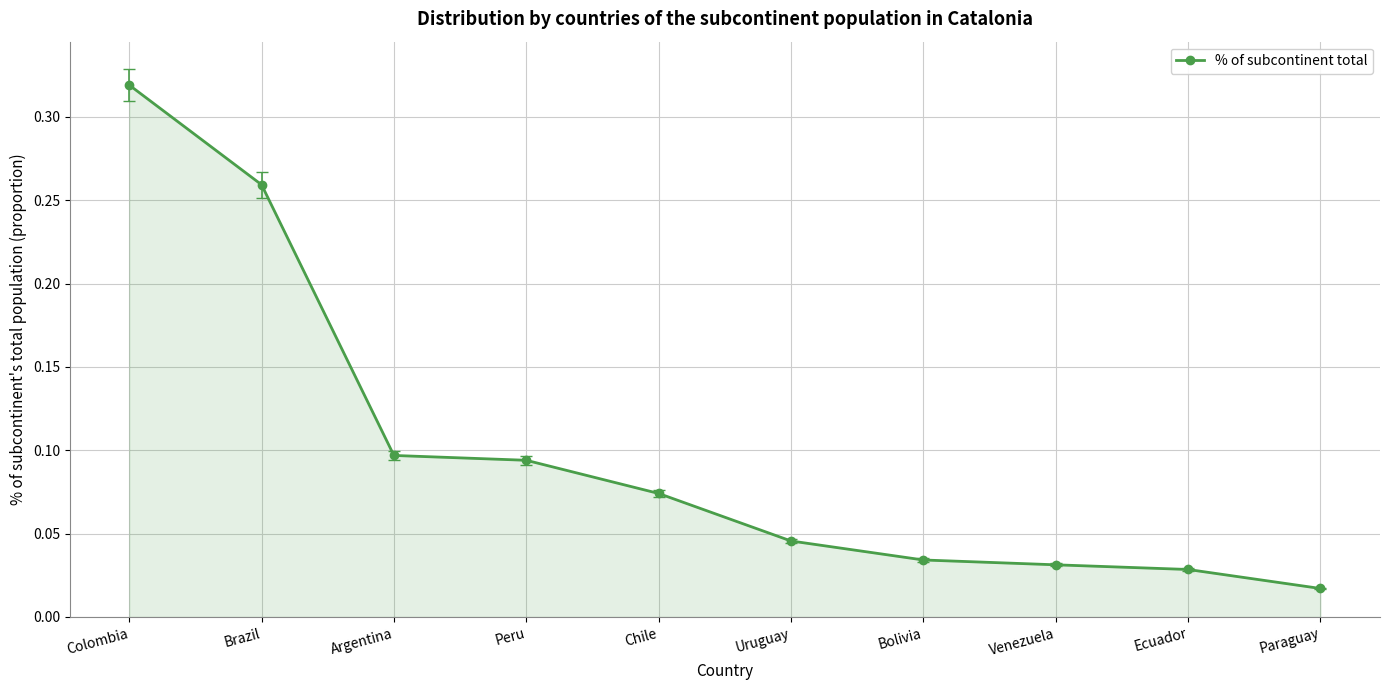

Does the chart have visible grid lines?

Yes